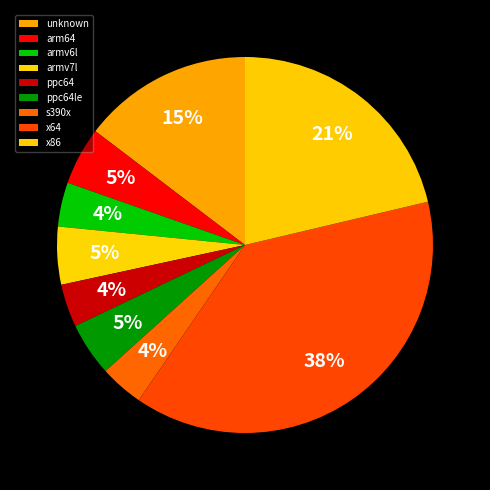

Does unknown account for over 50% of the chart?

No